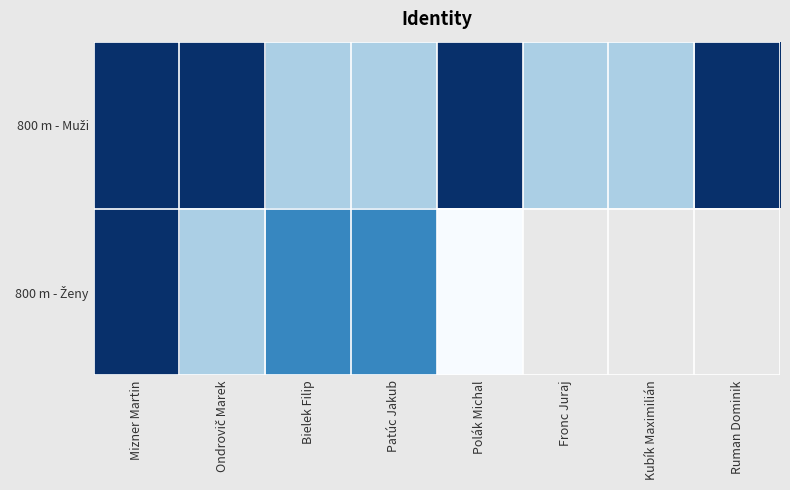

What is the highest value of the 800 m - Ženy series?

4.0